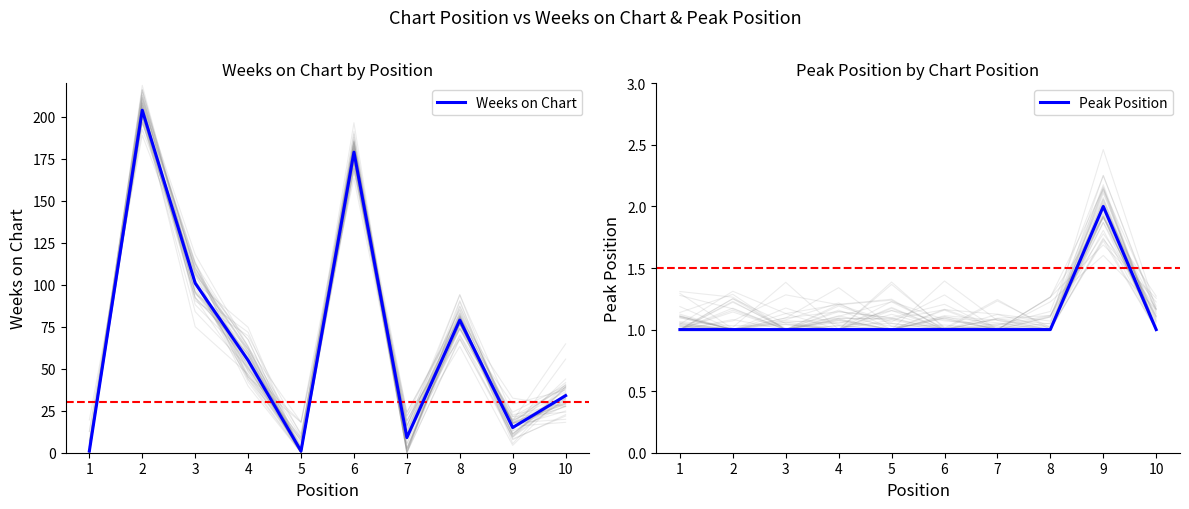

What value does the Peak Position series have at 3?

1